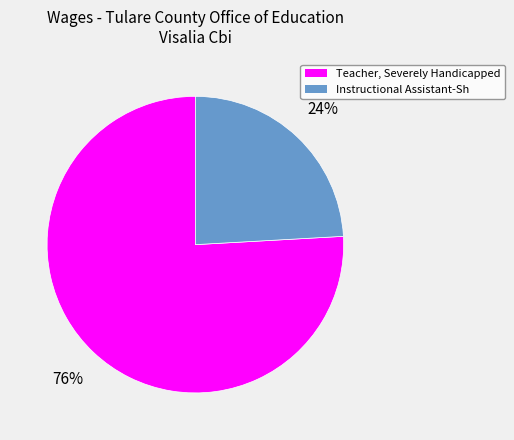

Which has a higher value, Instructional Assistant-Sh or Teacher, Severely Handicapped?

Teacher, Severely Handicapped